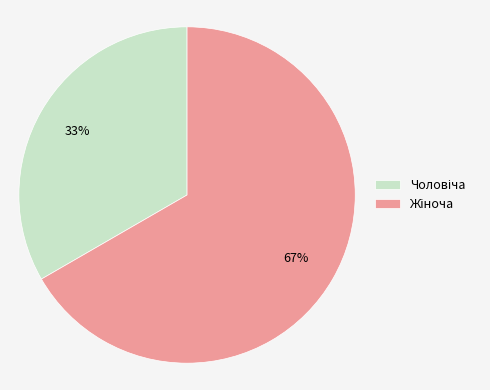

Is there a majority slice in this chart?

Yes